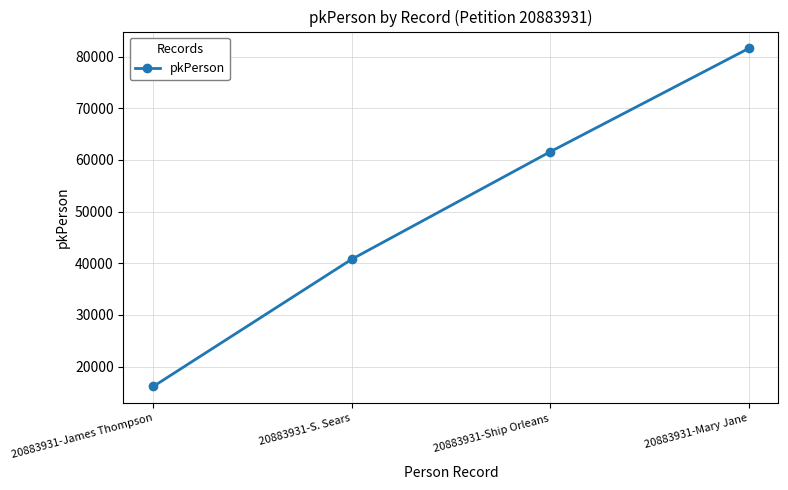

At which category does the chart reach its minimum across all series?

20883931-James Thompson